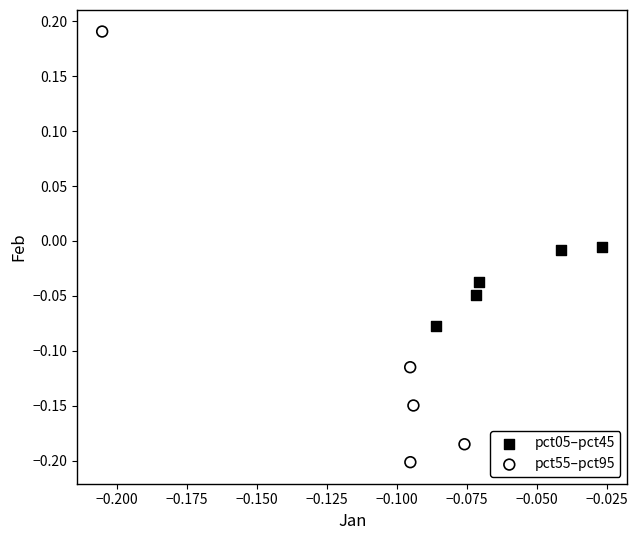

Which series has the widest spread of Y values?

pct55–pct95